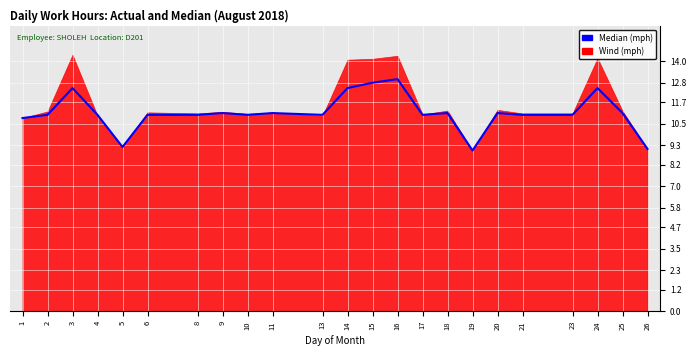

At which label does the data first exceed 11?

3